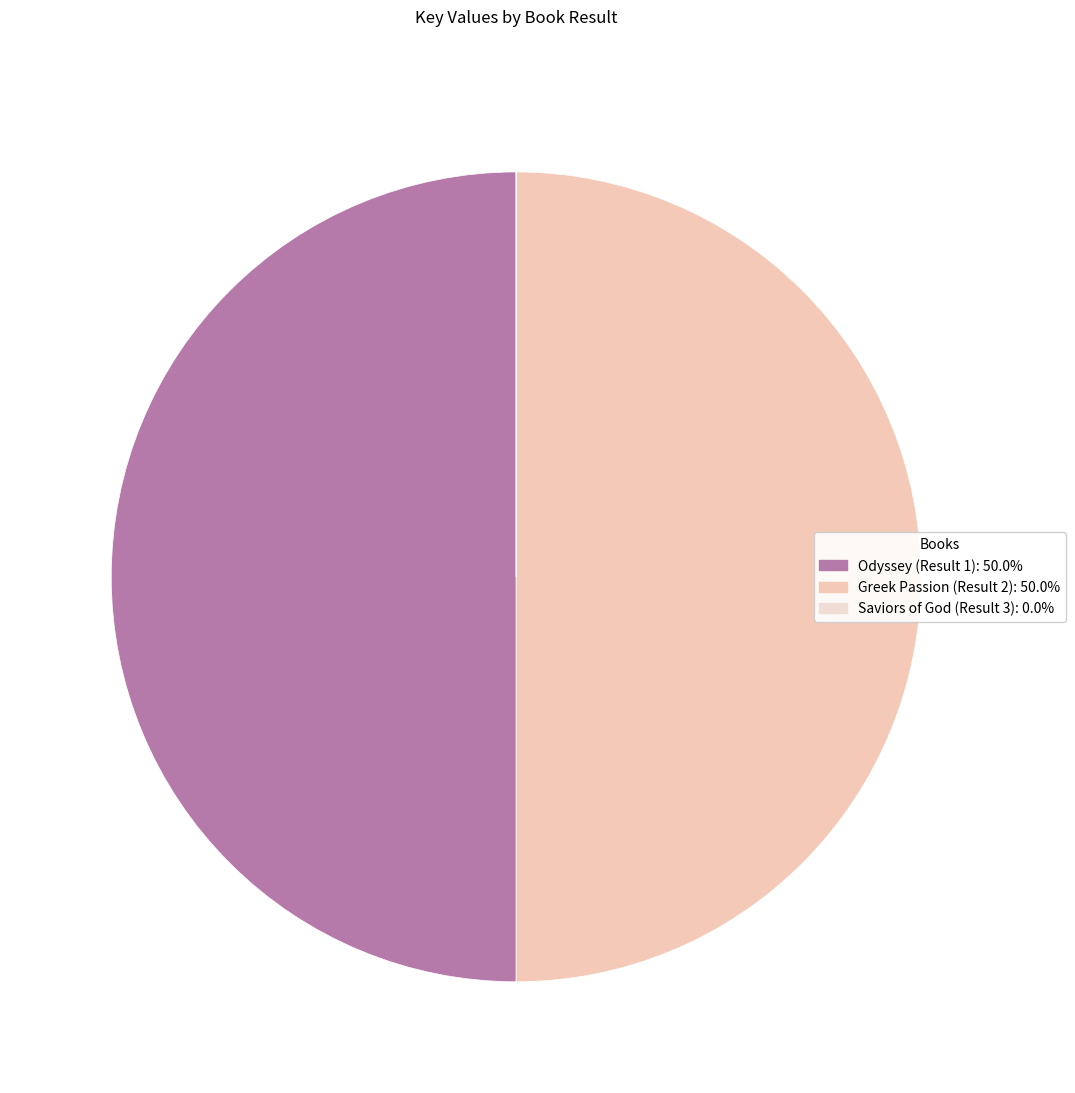

True or false: Odyssey (Result 1) accounts for 56% of the total.

False